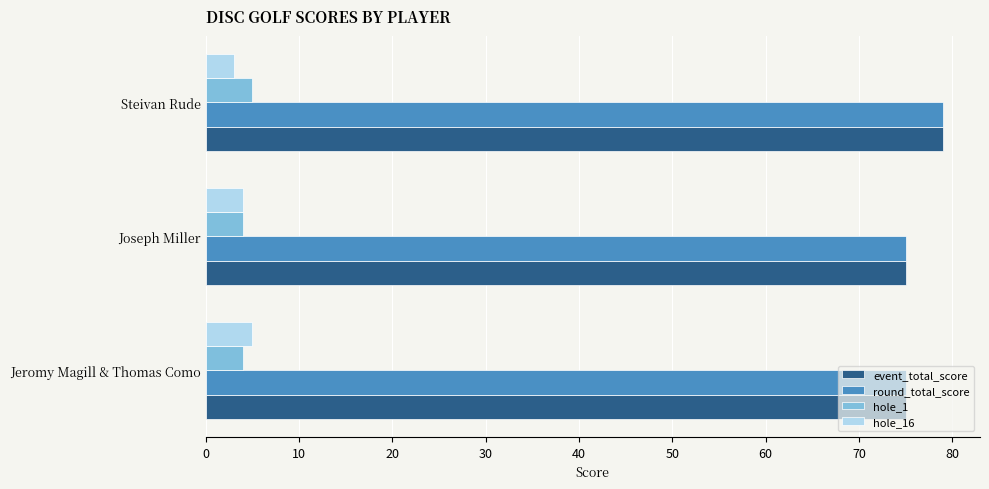

What is the spread (max minus min) of values at Steivan Rude?

76